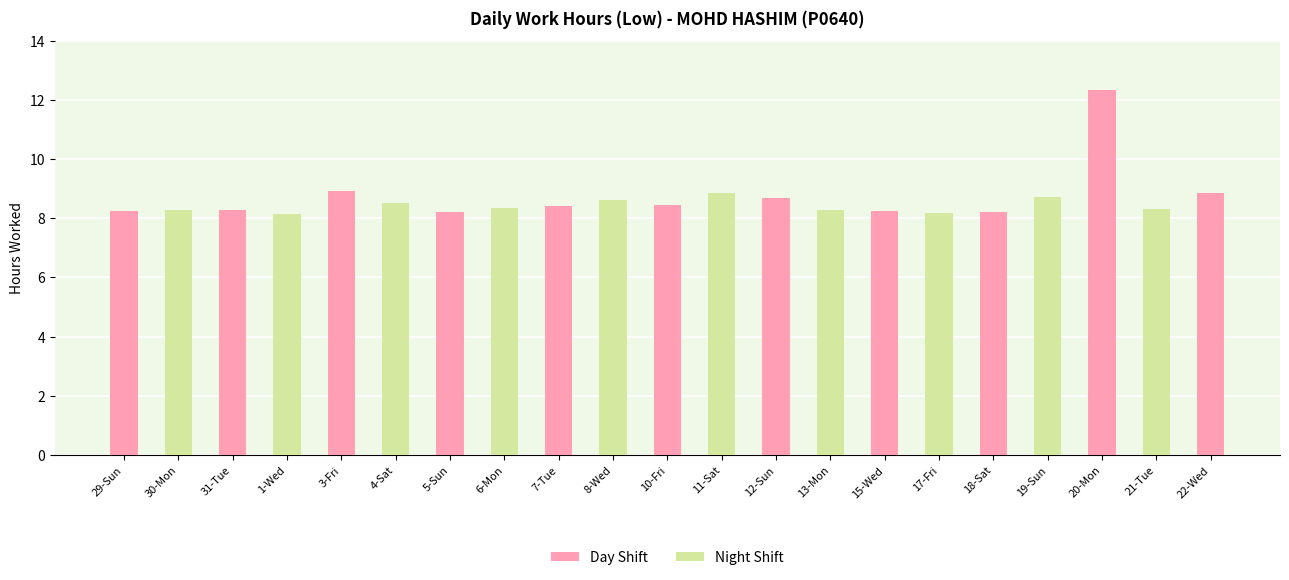

Which has a higher value, 1-Wed or 17-Fri?

17-Fri